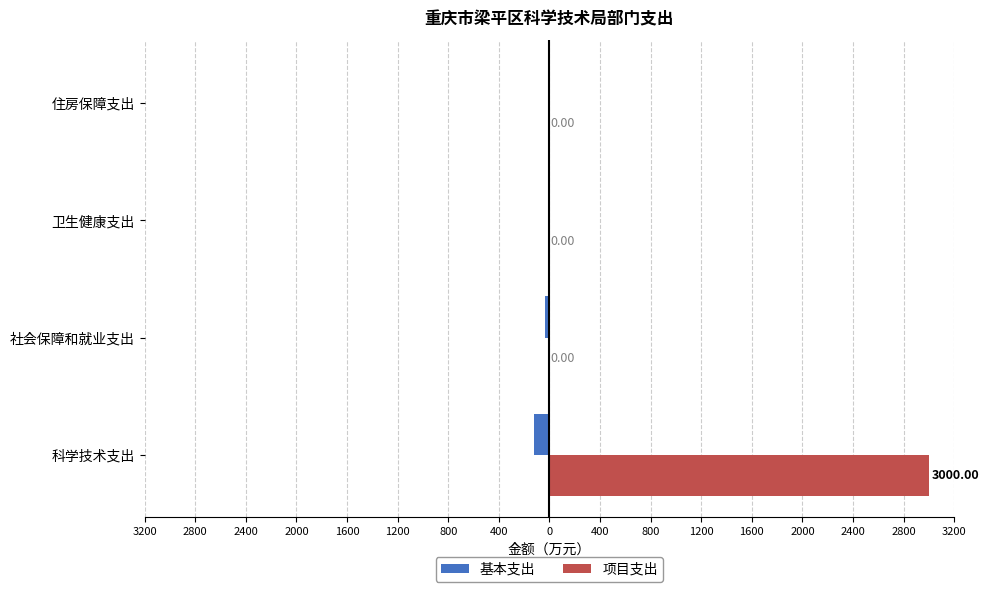

What are all the series names shown in the legend?

基本支出, 项目支出